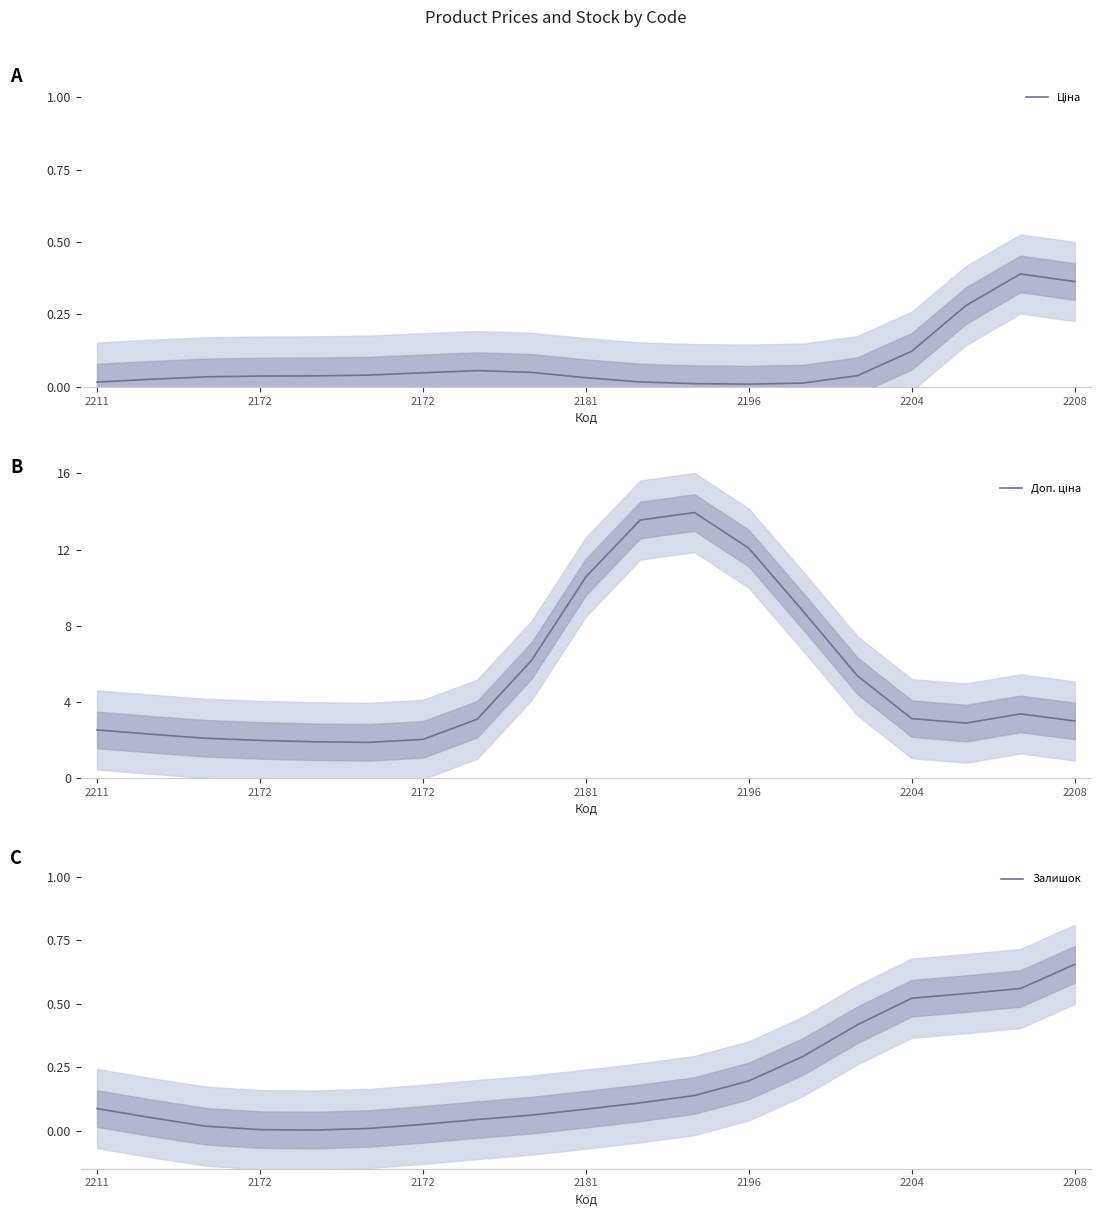

What is the value of the Ціна point at the 17th from the left?

0.3